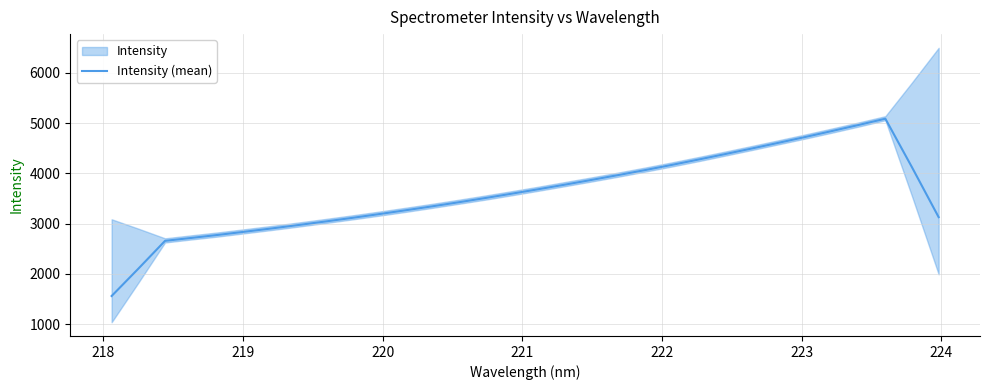

What is the sum of all values?

115171.7